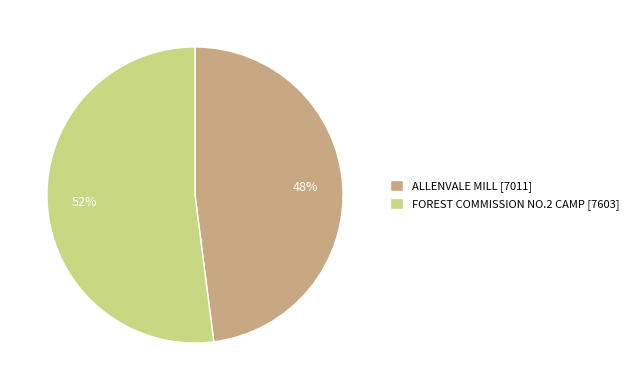

How many segments does this pie chart have?

2